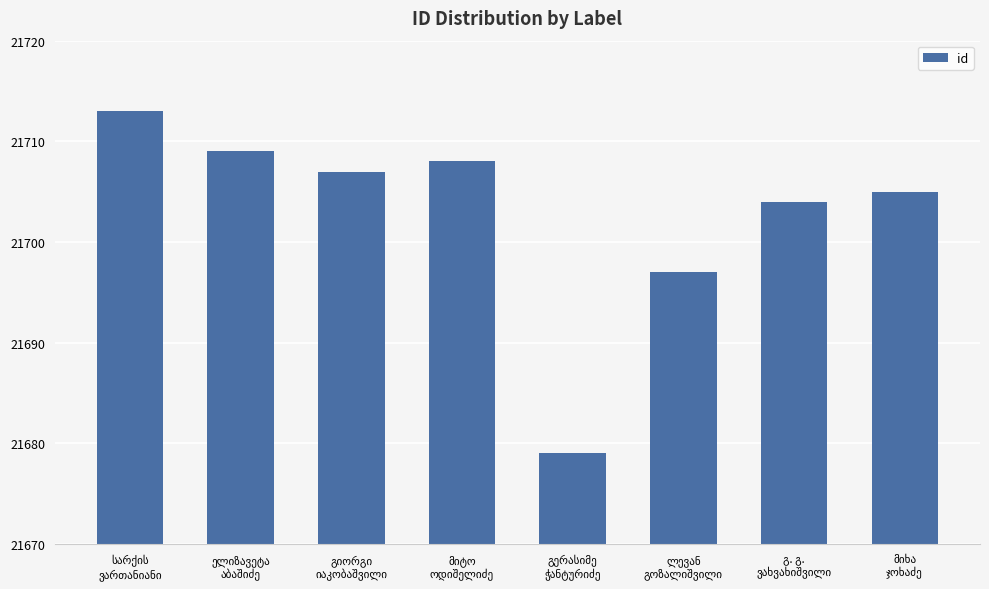

What is the minimum value shown in the chart?

21679